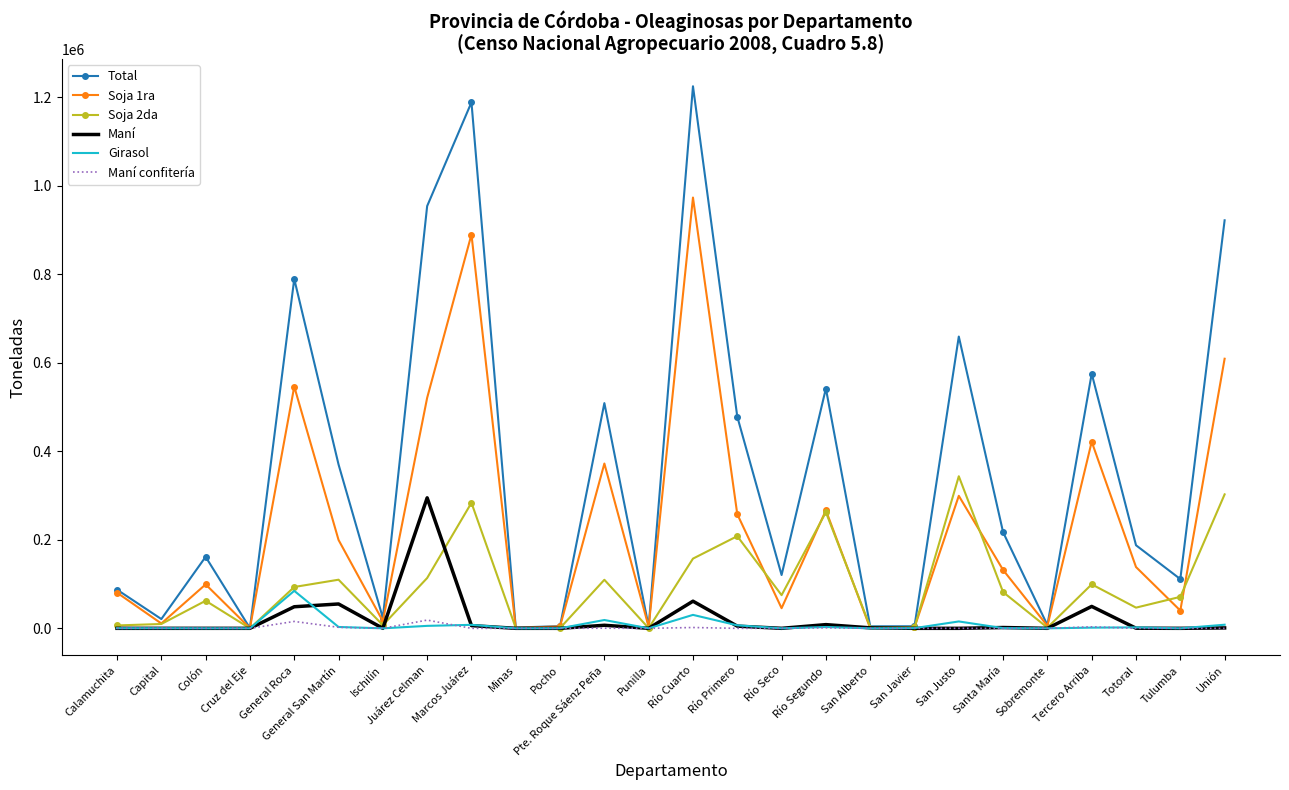

True or false: Soja 2da has a value of 165308.4 at Tercero Arriba.

False